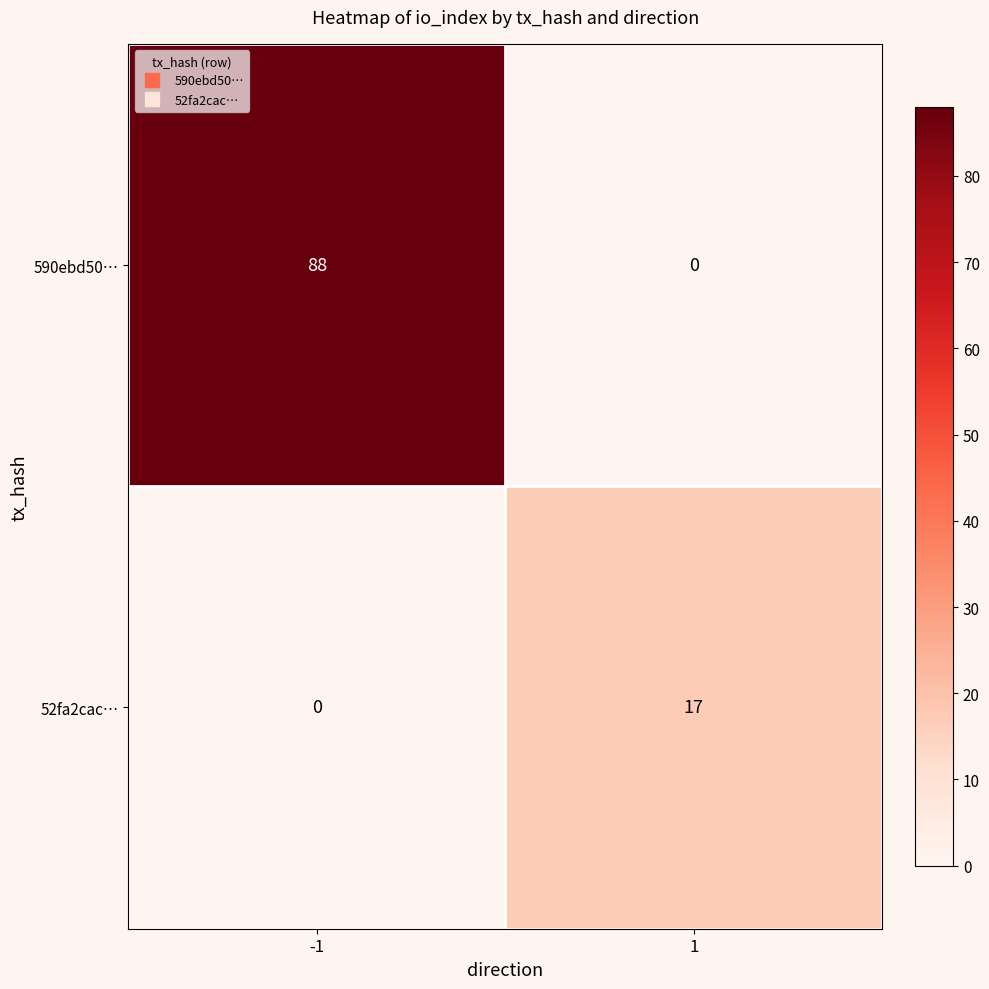

What is the spread (max minus min) of values at -1?

88